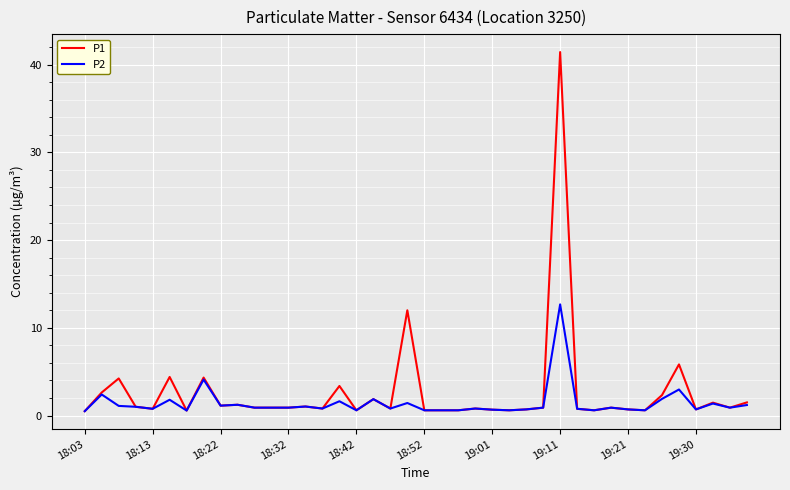

What are all the series names shown in the legend?

P1, P2